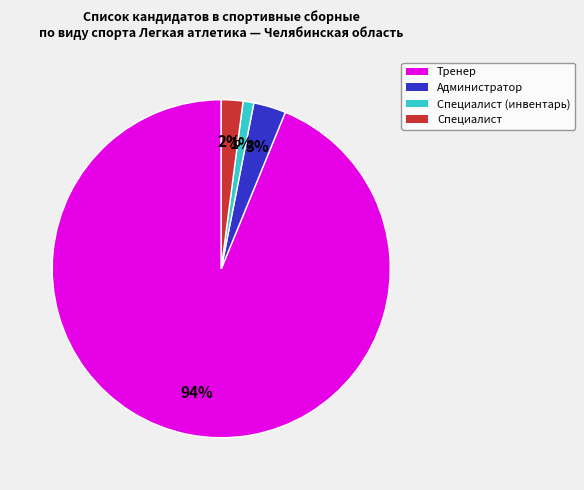

True or false: Тренер accounts for 94% of the total.

True